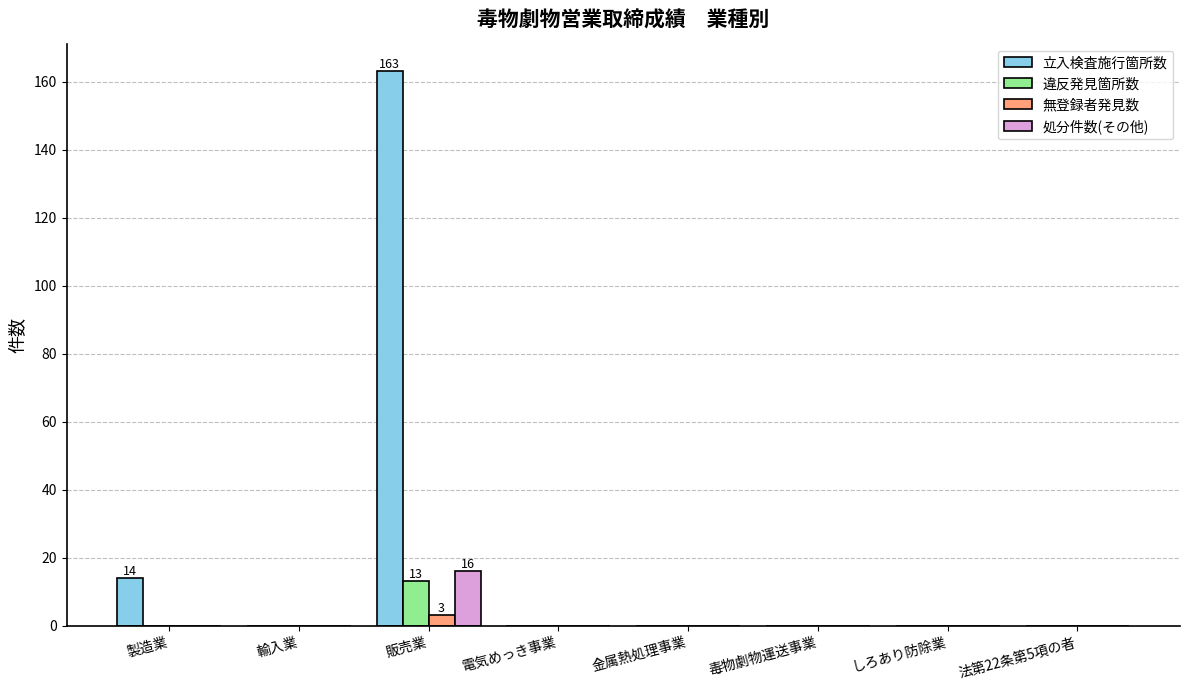

Reading right to left, list all the values displayed in this chart.

立入検査施行箇所数: 0	0	0	0	0	163	0	14
違反発見箇所数: 0	0	0	0	0	13	0	0
無登録者発見数: 0	0	0	0	0	3	0	0
処分件数(その他): 0	0	0	0	0	16	0	0